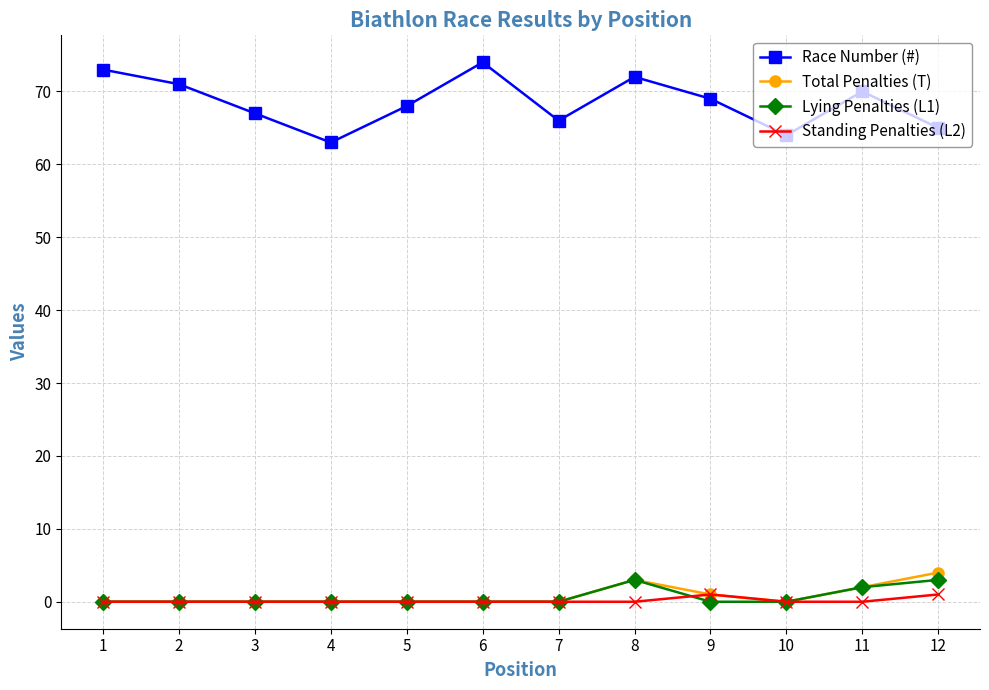

What is the greatest value displayed?

74